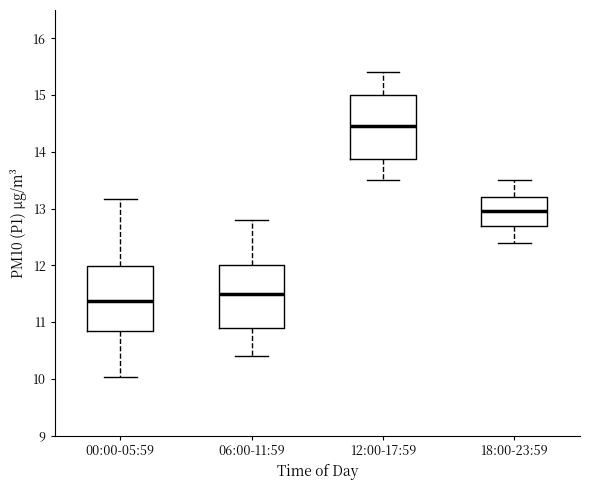

Which box's median line is the highest?

12:00-17:59